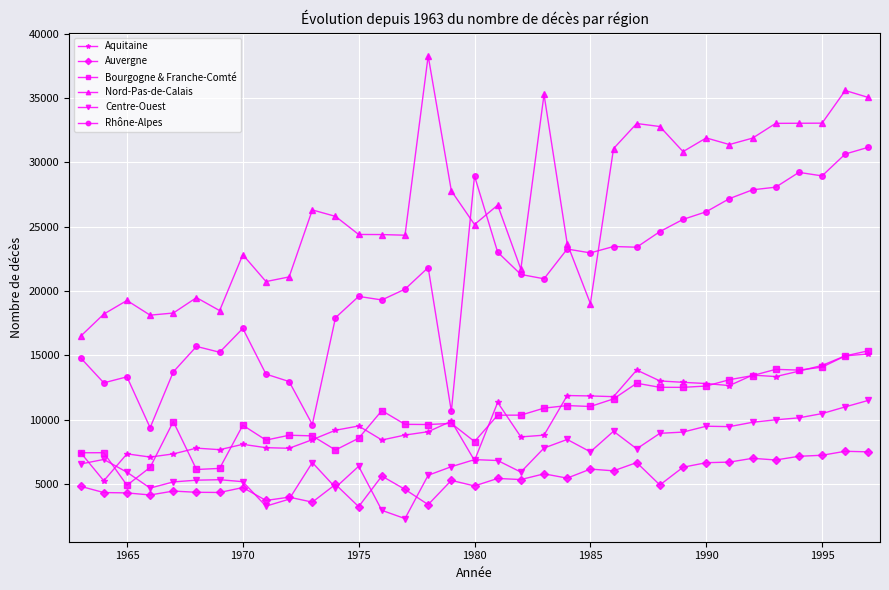

What is the maximum value shown in the chart?

38265